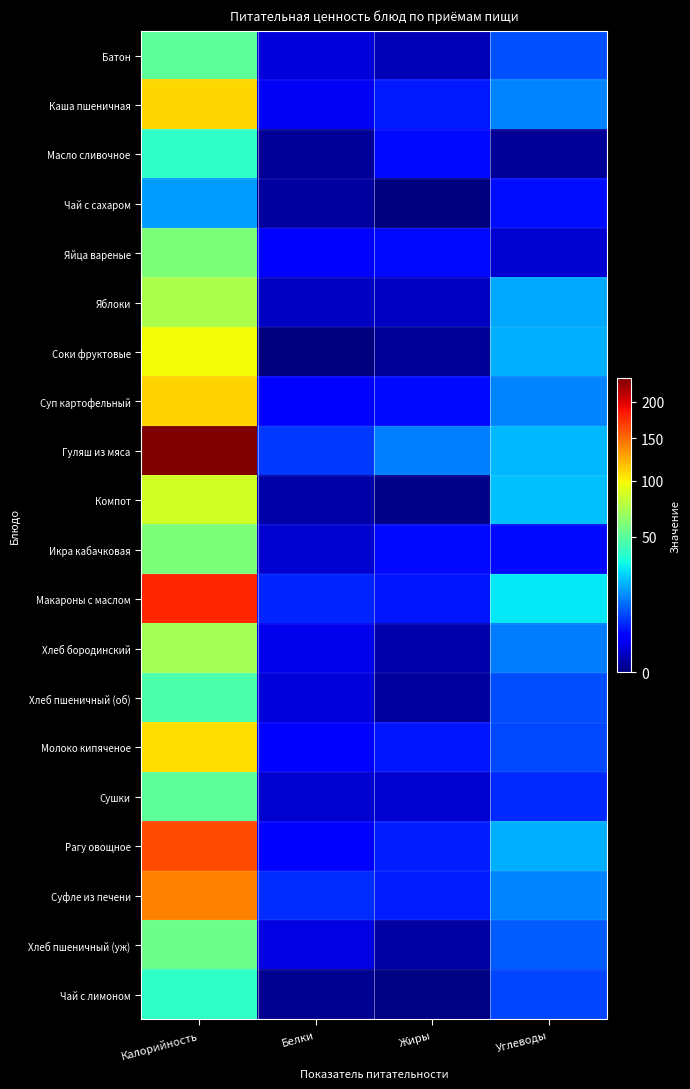

How many distinct data groups are displayed?

20